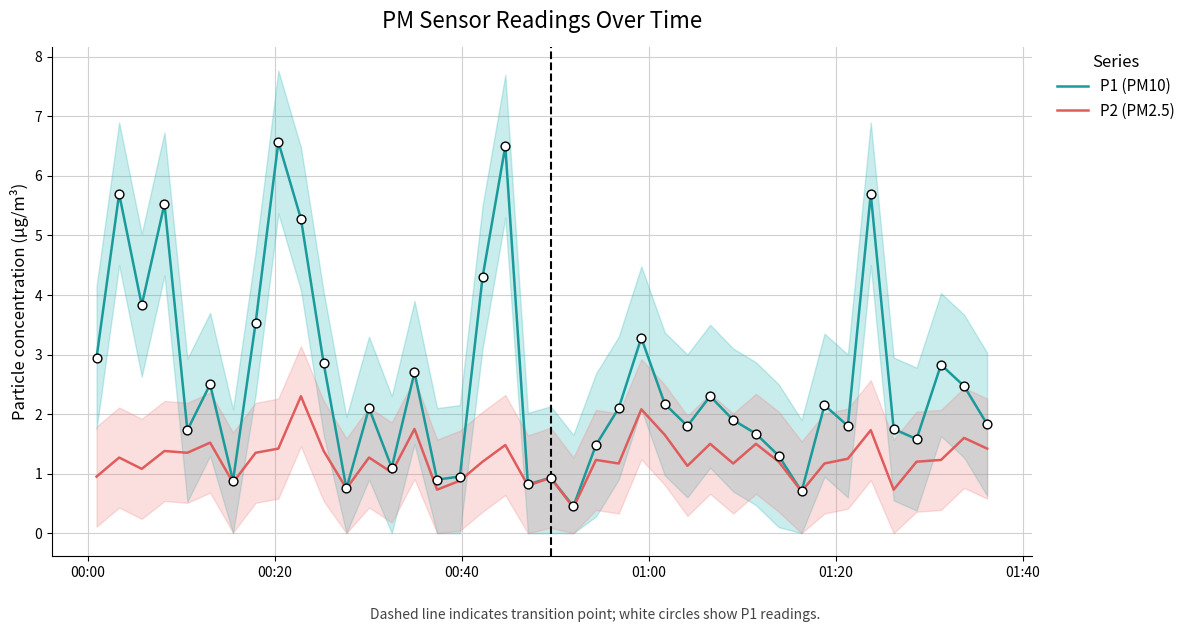

Which series contains the highest Y value?

P1 (PM10)